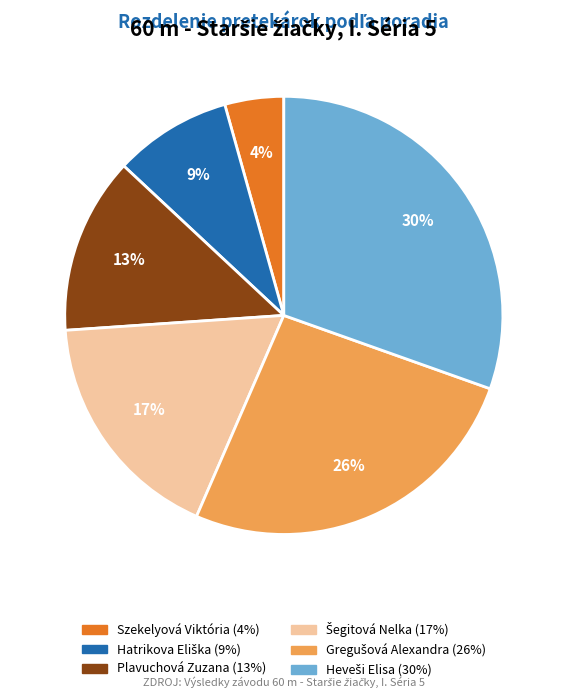

Does any single category account for the majority?

No